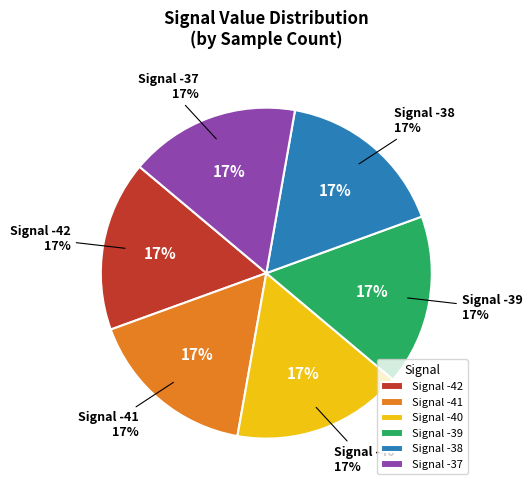

Does any single category account for the majority?

No